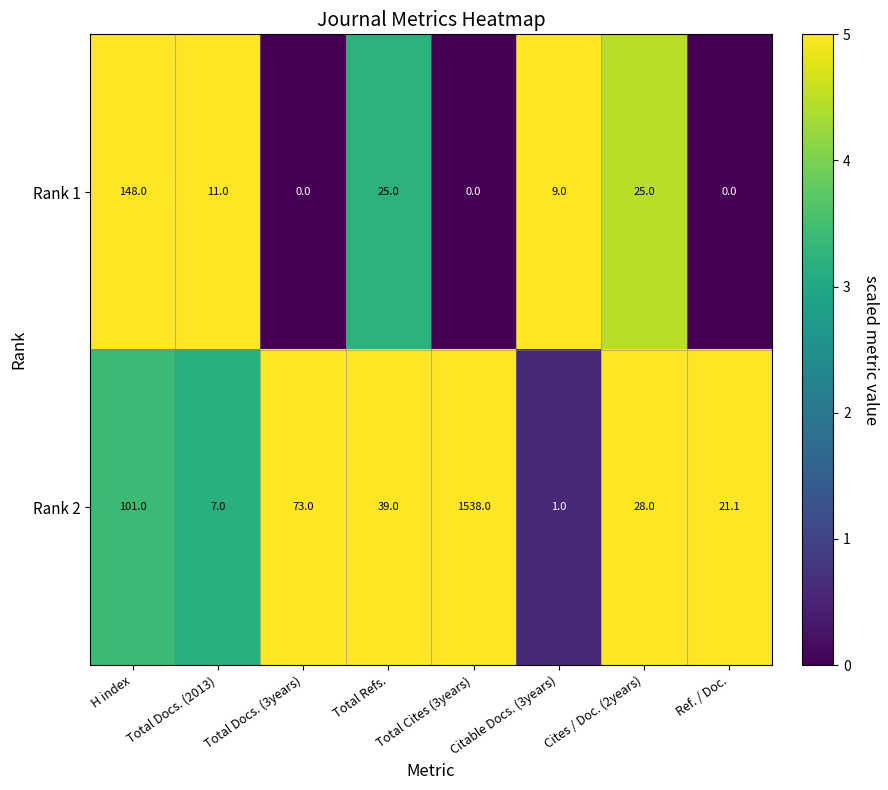

What is the difference between the highest and lowest values at H index?

47.0